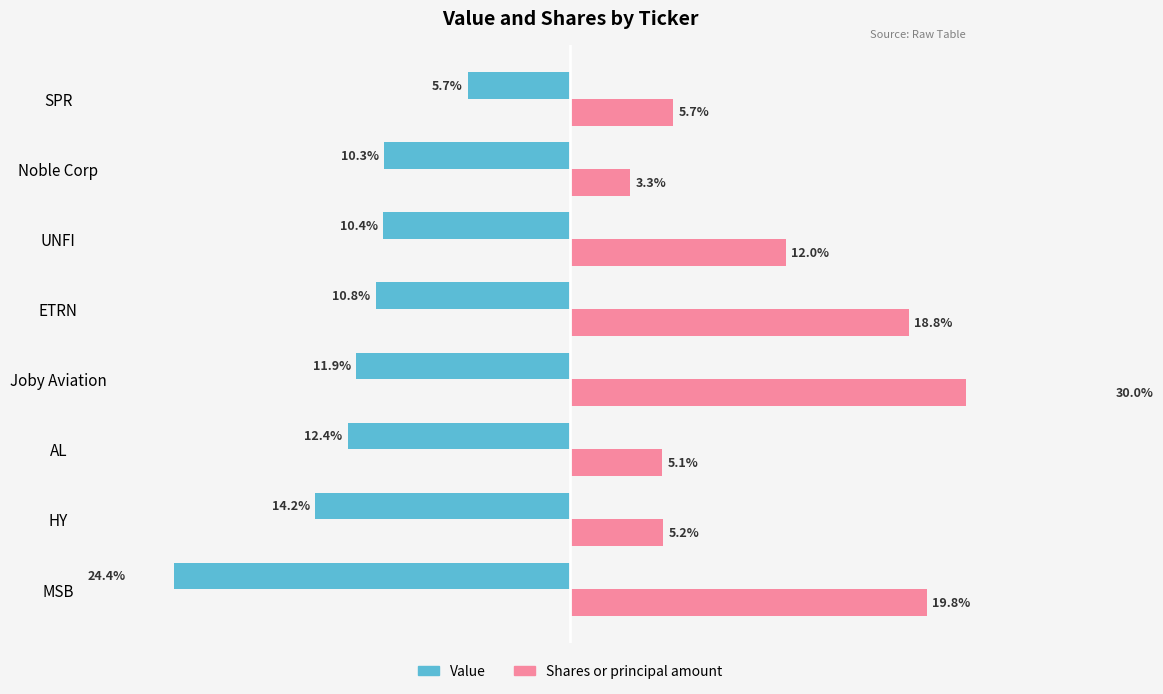

What is the difference between the maximum and minimum values in the Shares or principal amount series?

26.7